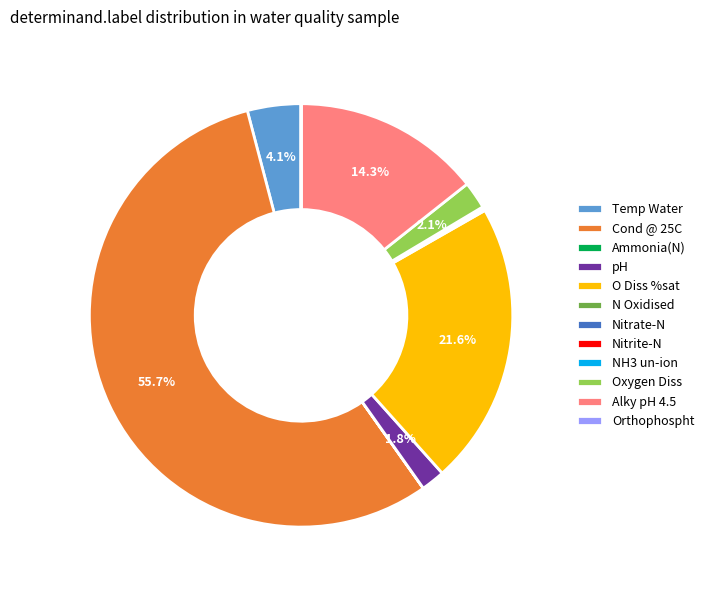

What percentage is the Temp Water slice, to the nearest percent?

4%